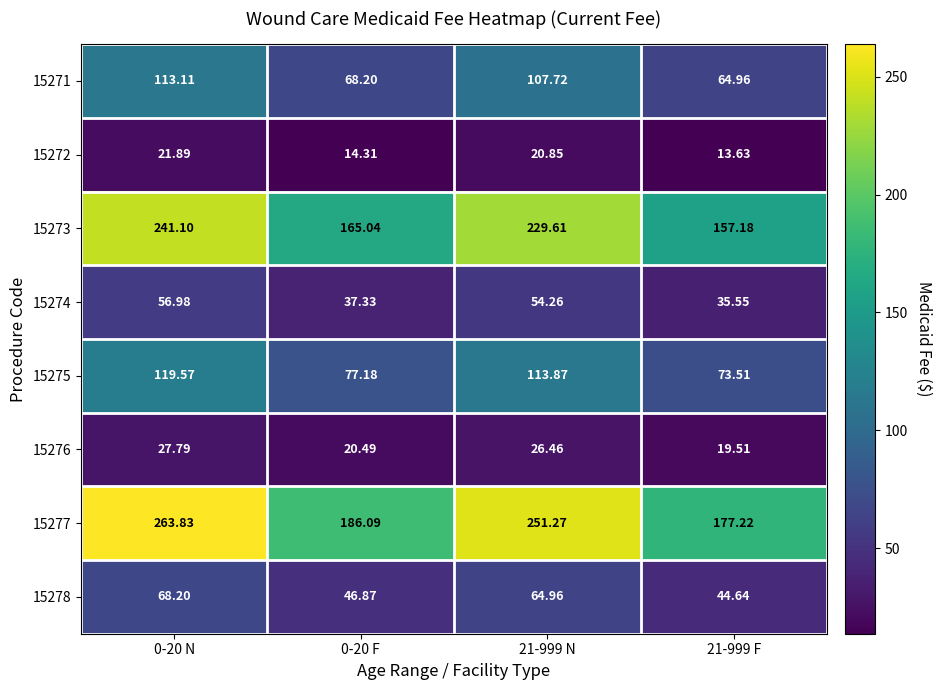

Is the value of 15275 at 21-999 F greater than the value of 15274 at 21-999 F?

Yes